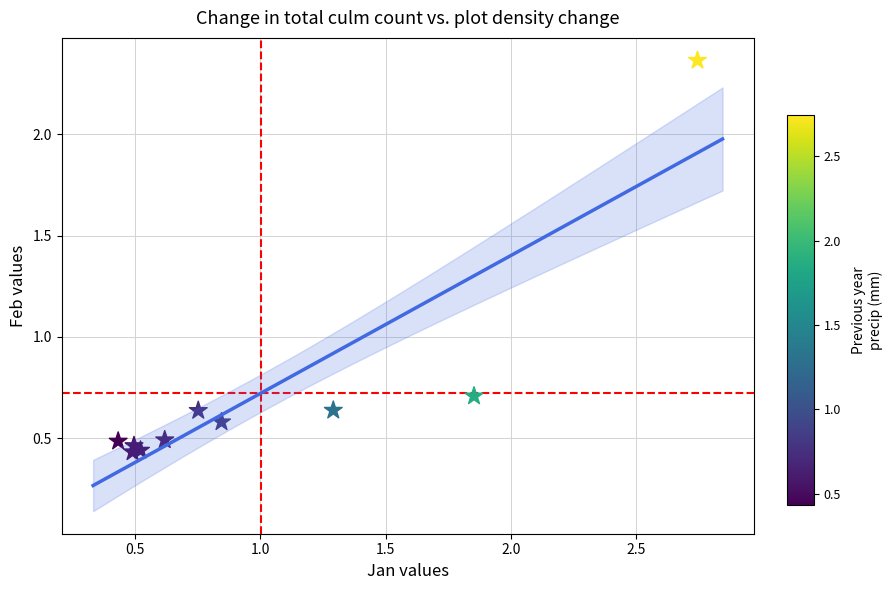

What Y value in the scatter plot is closest to 1?

0.7